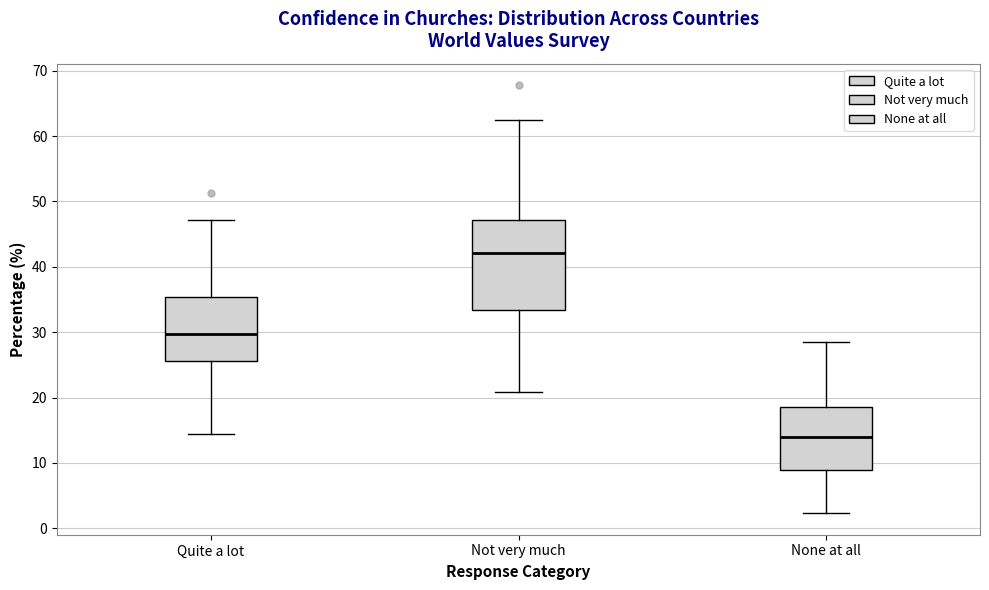

Where is the upper edge of the box for None at all on the y-axis? The values are not printed on the chart, so give them approximately, as read against the axis.

19